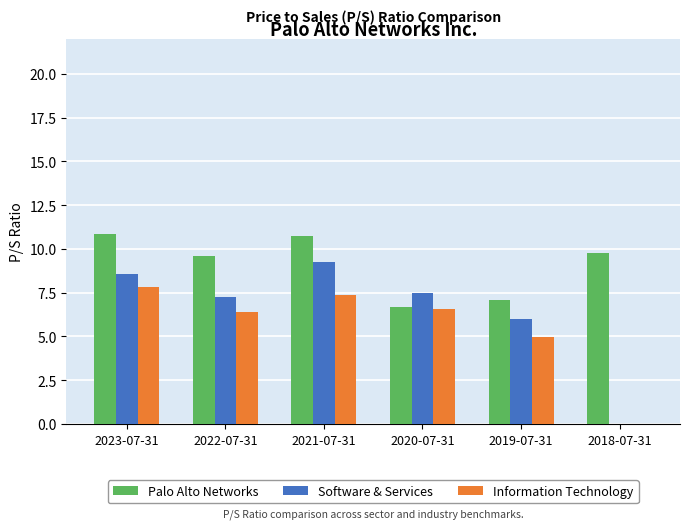

Which series has the largest total across all categories?

Palo Alto Networks